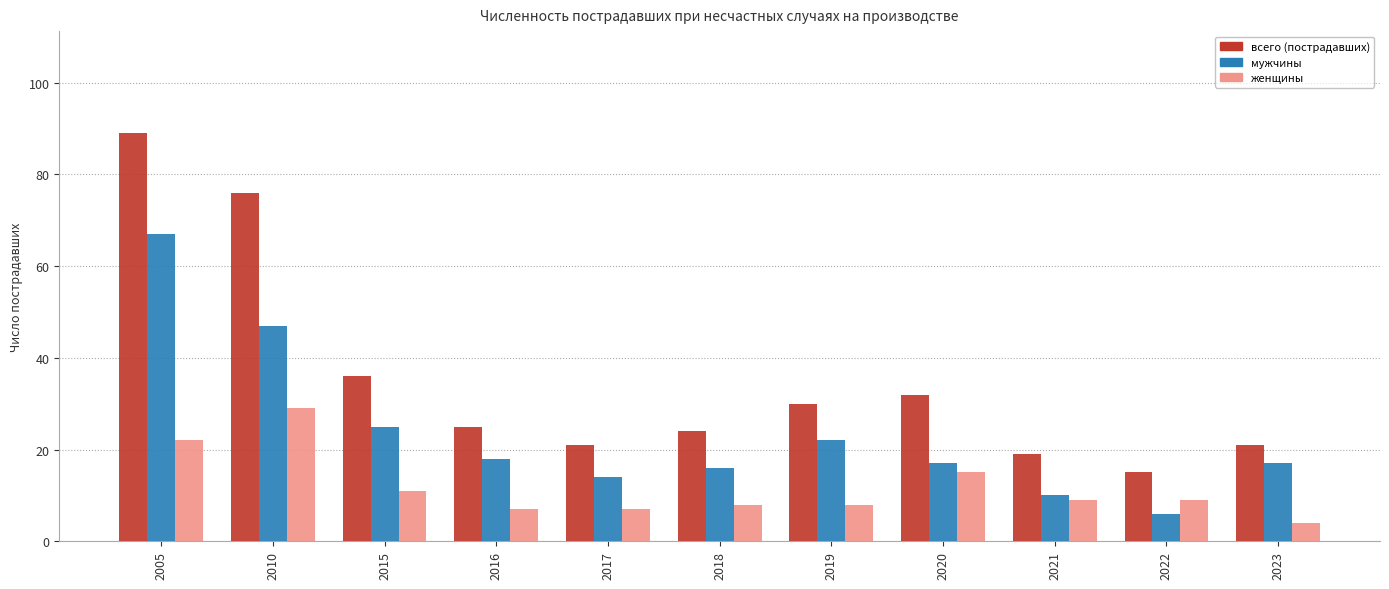

At which label does всего (пострадавших) first exceed 25?

2005